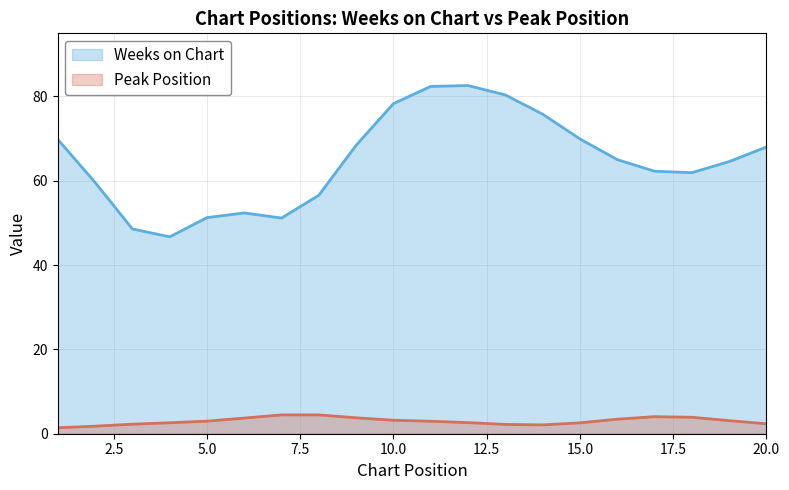

The Peak Position series shows 3.2 at 10.0. True or false?

True